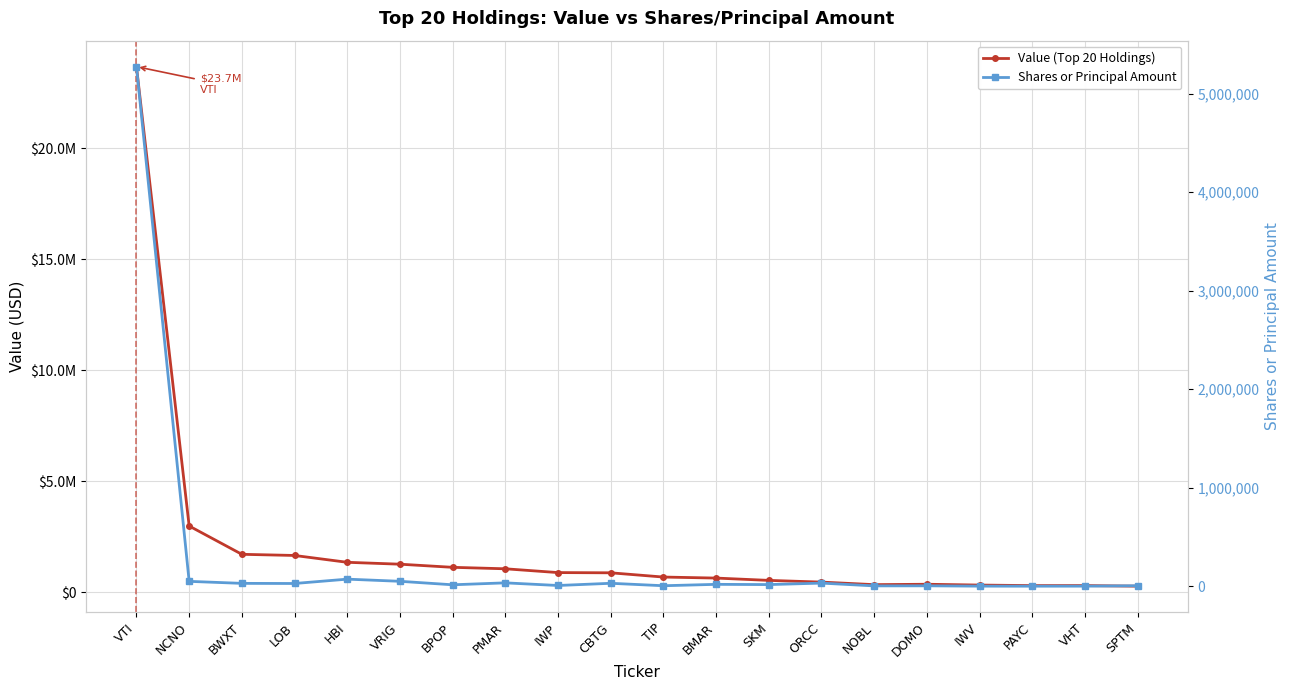

How many values in the Shares or Principal Amount series are below 19442?

10